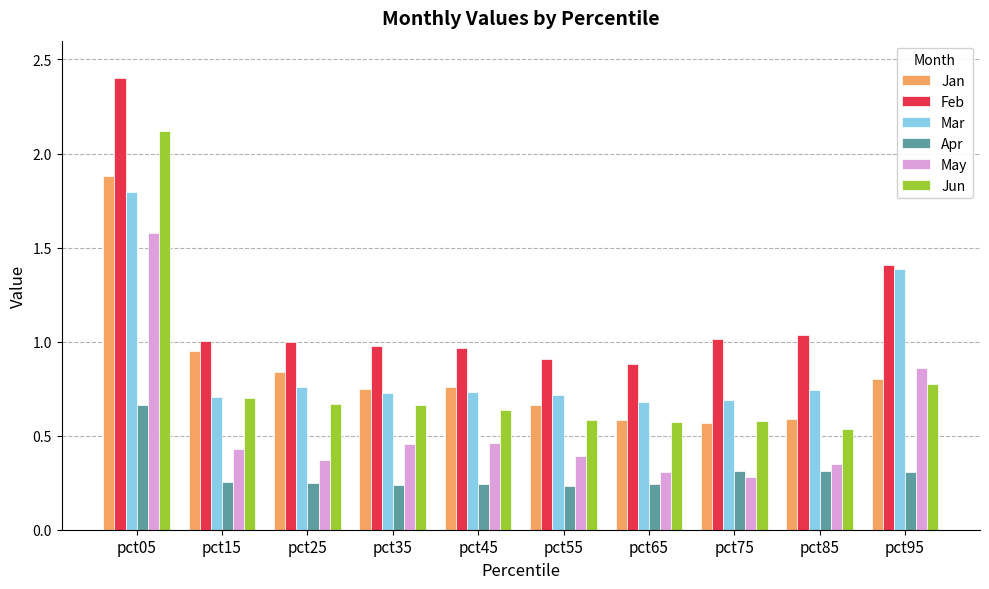

What is the sum of the Feb values at pct05 and pct45?

3.4